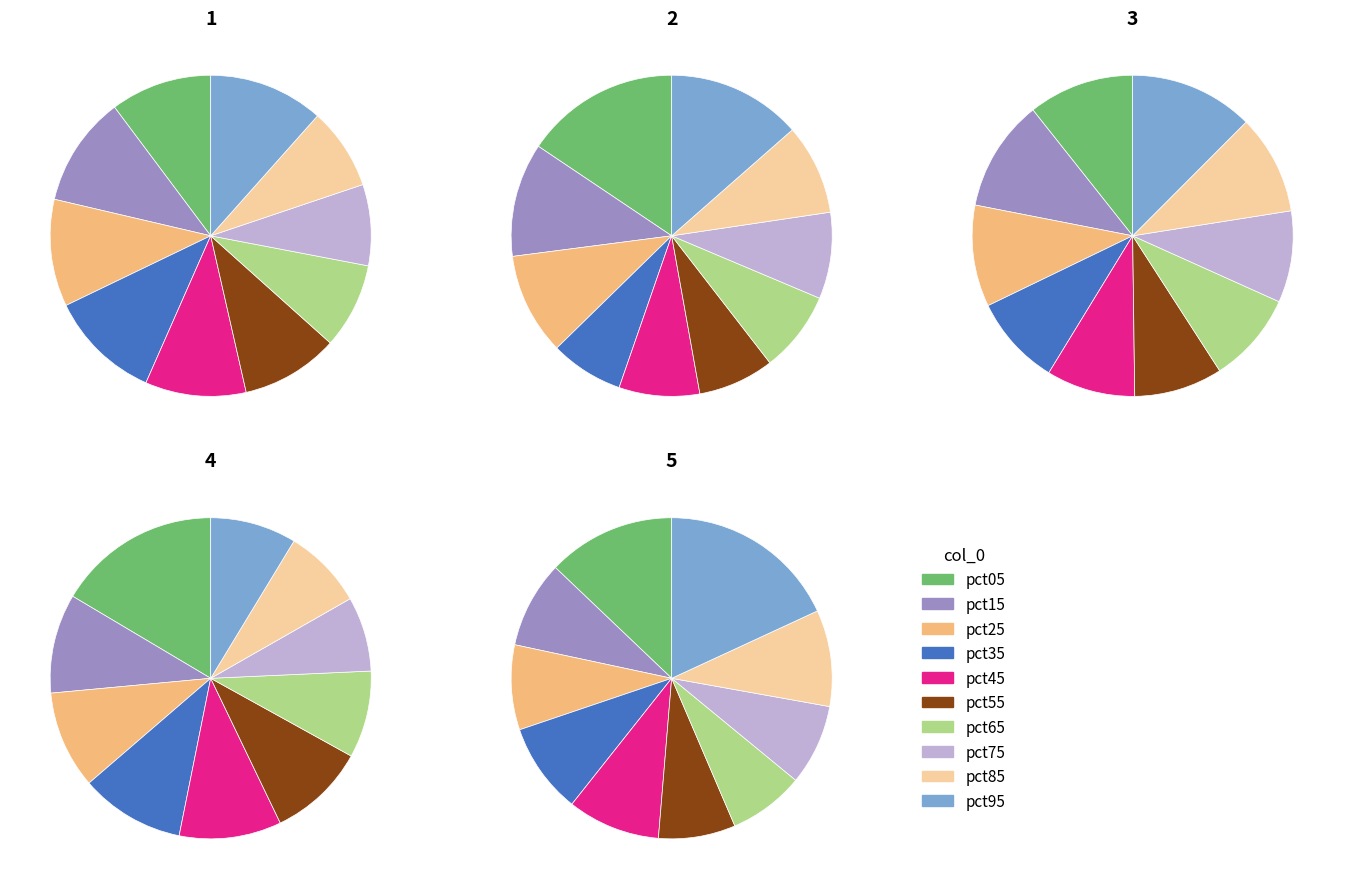

To the nearest percent, what is the average slice percentage?

10%